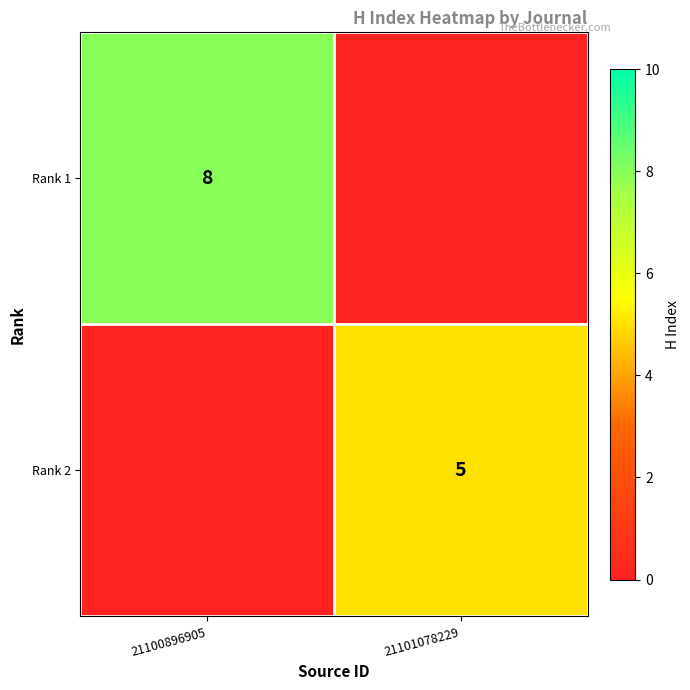

Is it true that Rank 2 equals 3 at 21101078229?

False